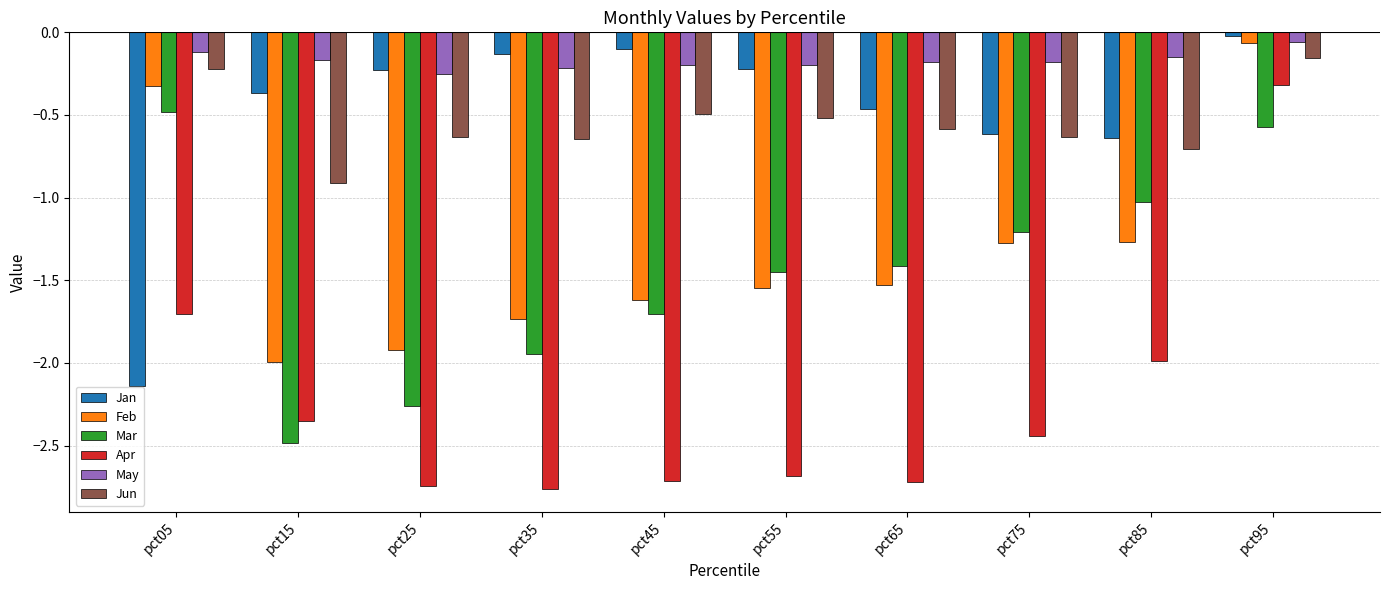

Which series has the largest range (max minus min)?

Apr